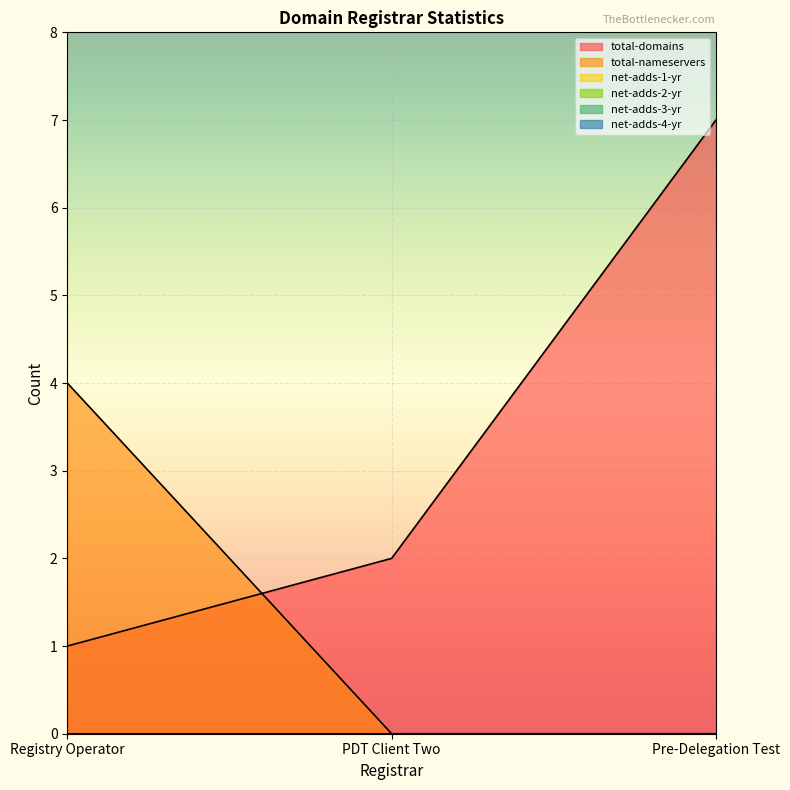

What is the total value across all series at Registry Operator?

5